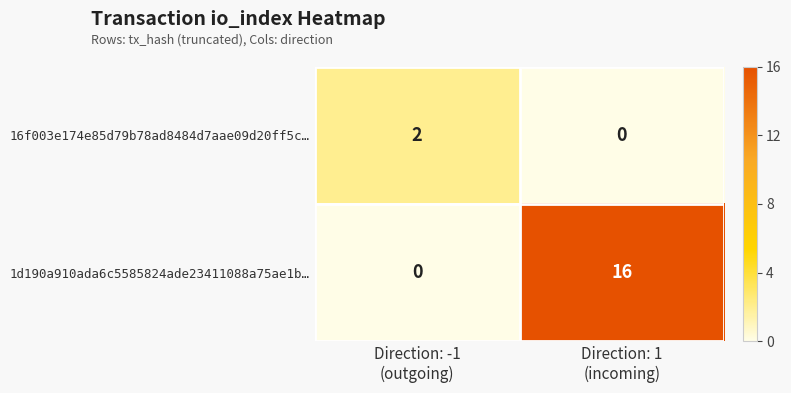

Which series has the largest total across all categories?

1d190a910ada6c5585824ade23411088a75ae1b…